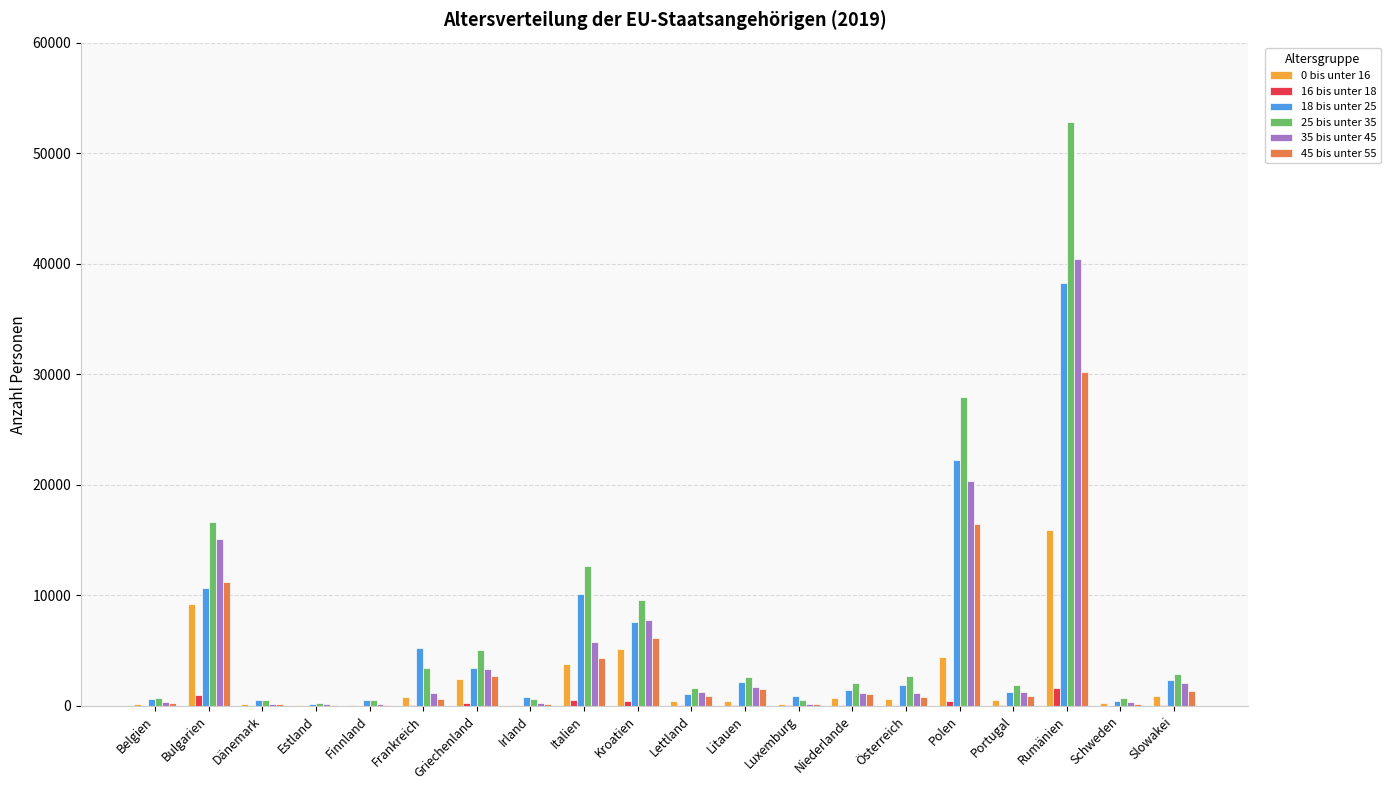

Count the number of data series in this chart.

6